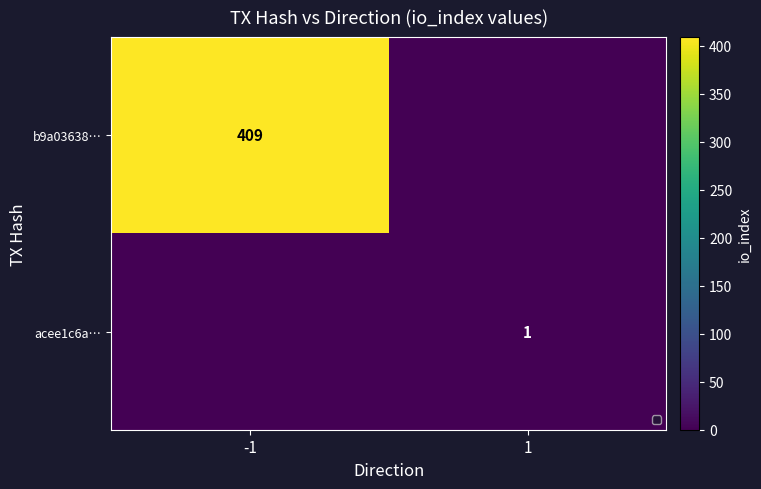

Is it true that acee1c6a… equals 1 at 1?

True